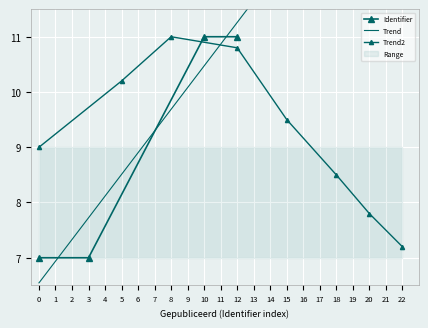

True or false: the data shows 3.2 at 12.

False